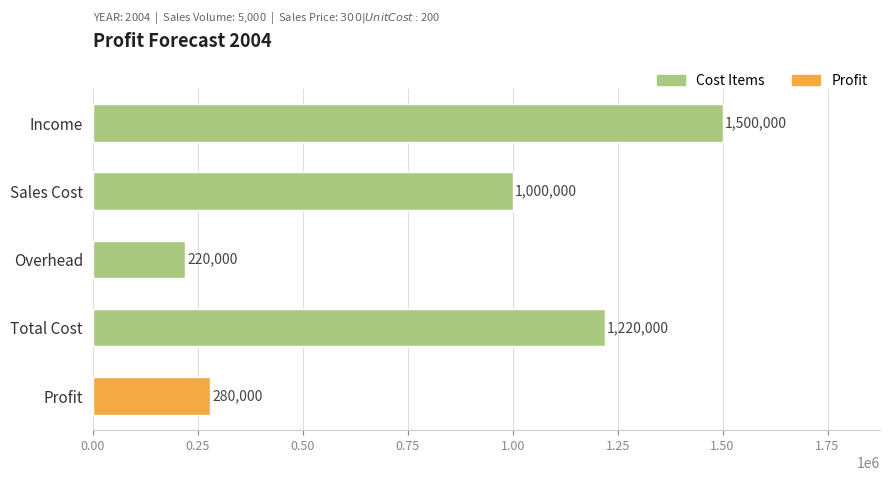

Is it true that the value at Income is 1500000?

True